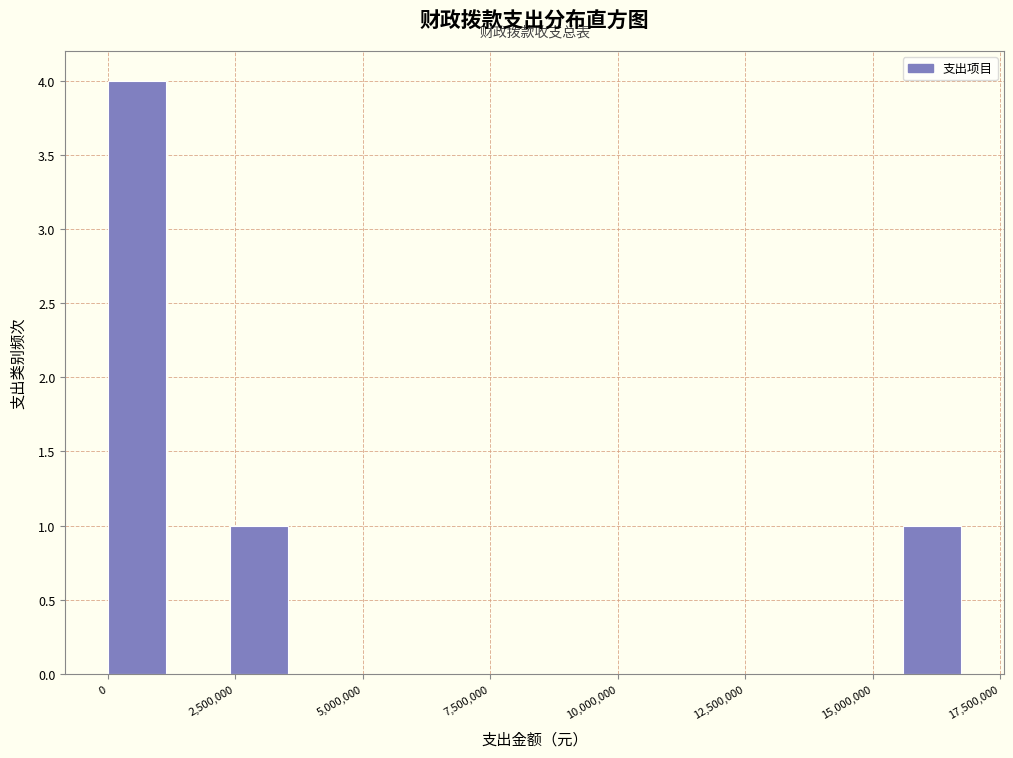

Around what value on the x-axis is the tallest bar? Give the approximate position of its centre, as read against the axis.

500000